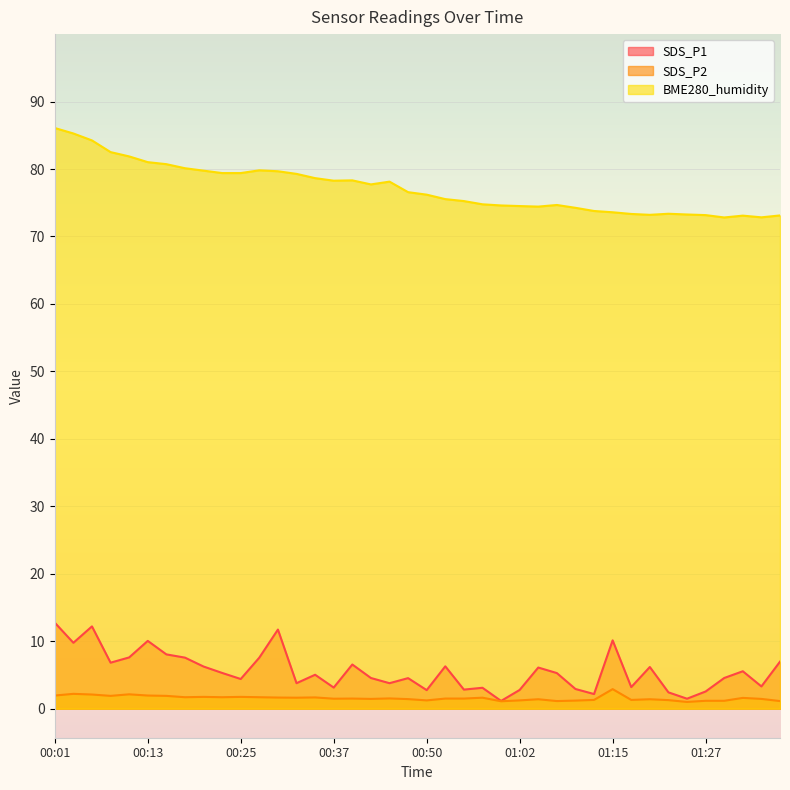

Rank the series at 00:16 from highest to lowest value.

BME280_humidity, SDS_P1, SDS_P2